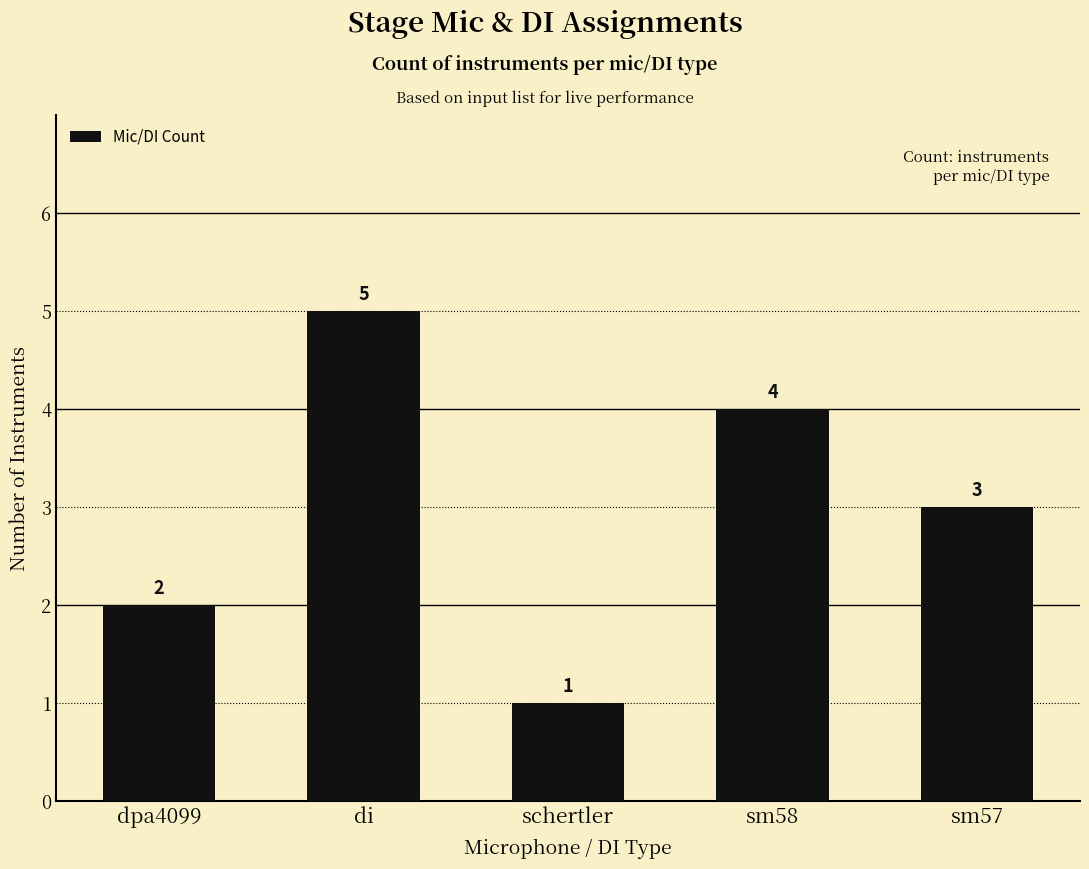

The value at sm57 is 1. True or false?

False